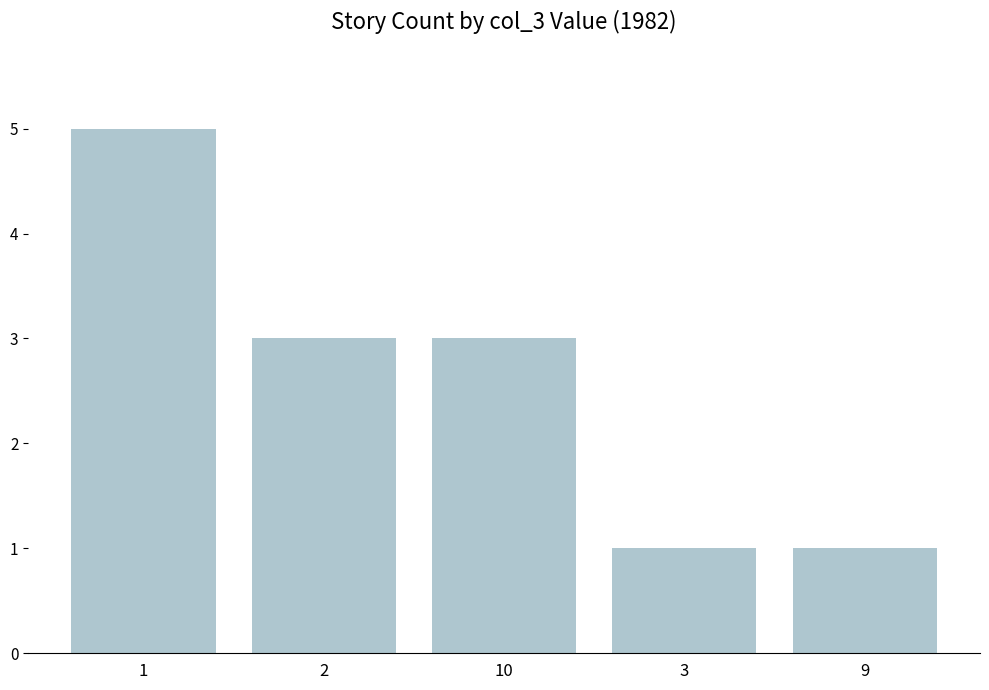

What is the average value?

3